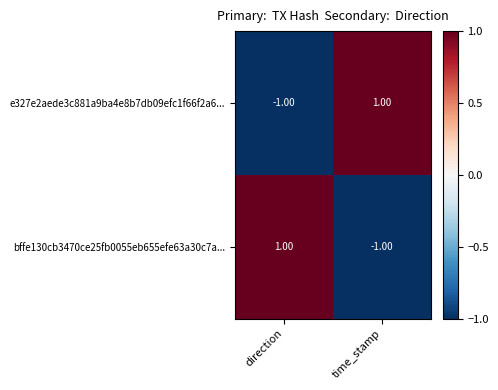

At which label does bffe130cb3470ce25fb0055eb655efe63a30c7a... reach its peak?

direction